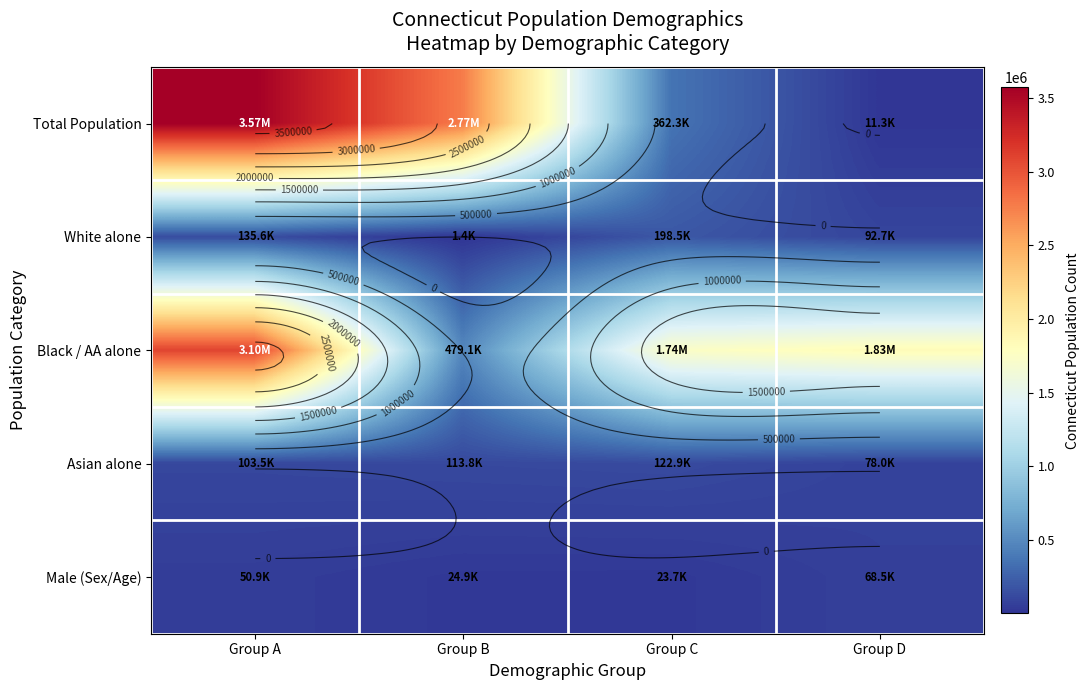

What is the sum of all White alone values?

428135